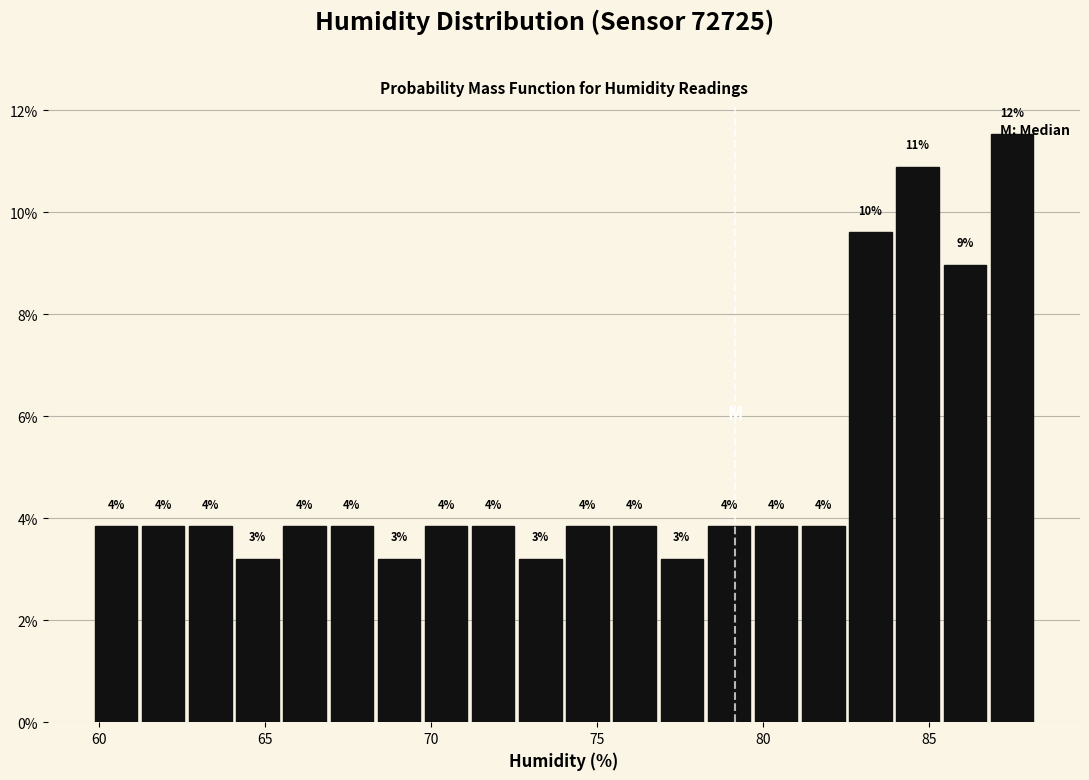

Around what value on the x-axis is the tallest bar? Give the approximate position of its centre, as read against the axis.

87.5